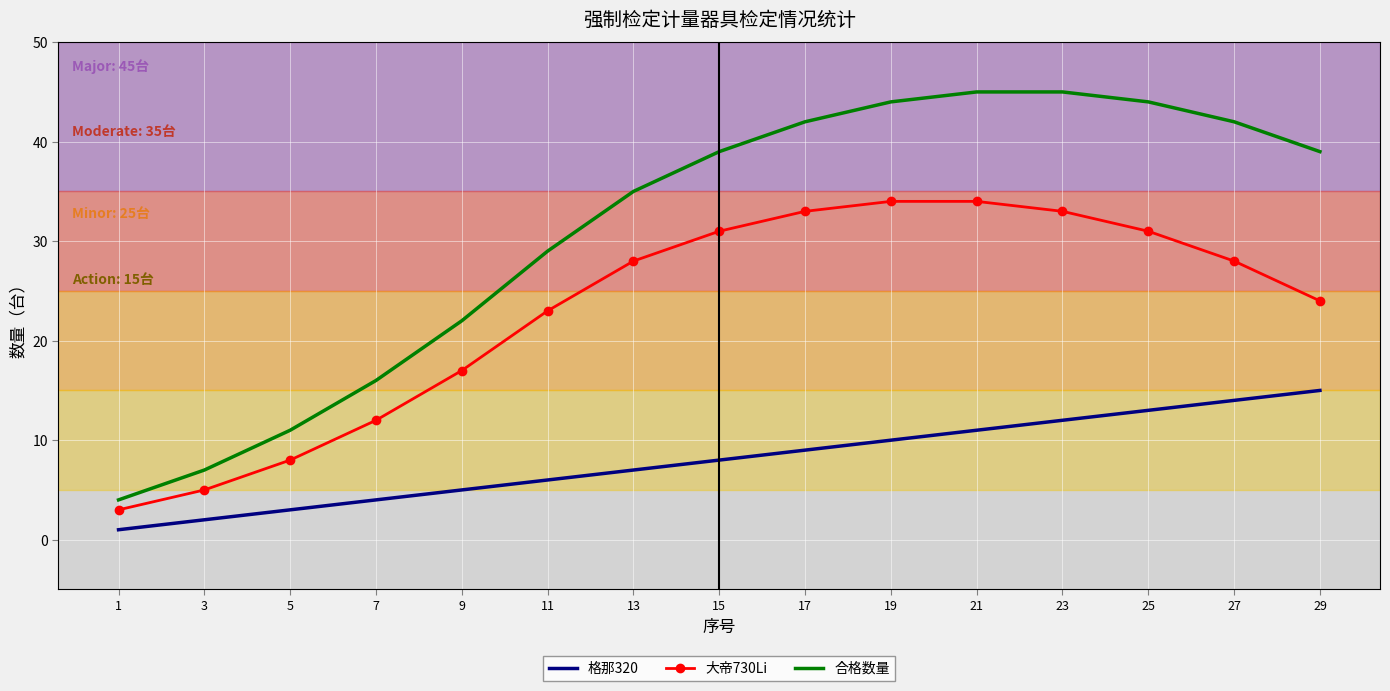

At which label does 大帝730Li reach its minimum?

1